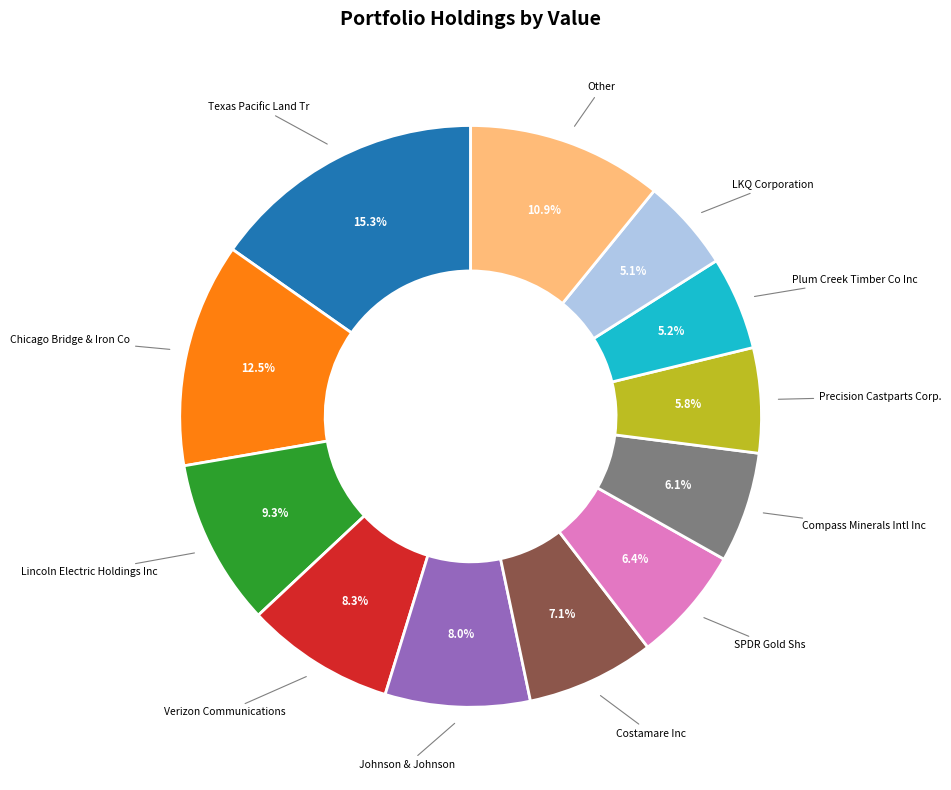

What is the total percentage of Other and SPDR Gold Shs?

17.3%